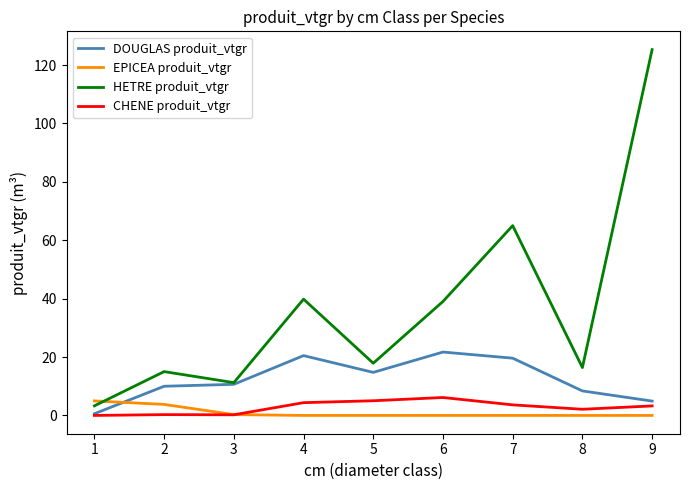

True or false: CHENE produit_vtgr and HETRE produit_vtgr cross at least once.

False